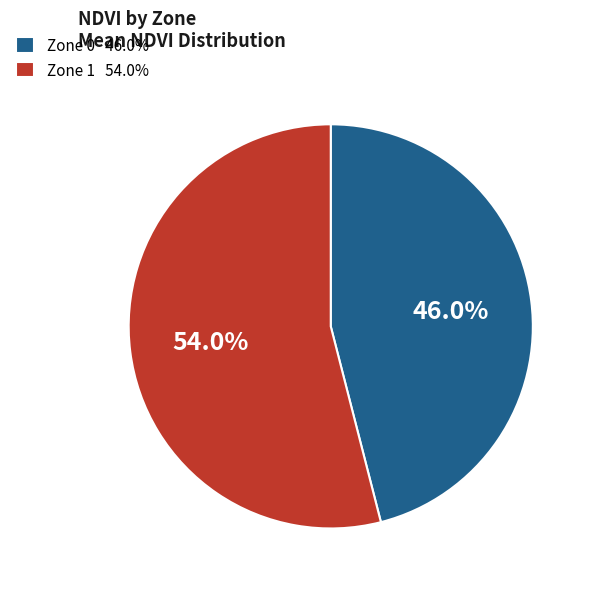

What is the ratio of the value at Zone 0 to the value at Zone 1?

0.9